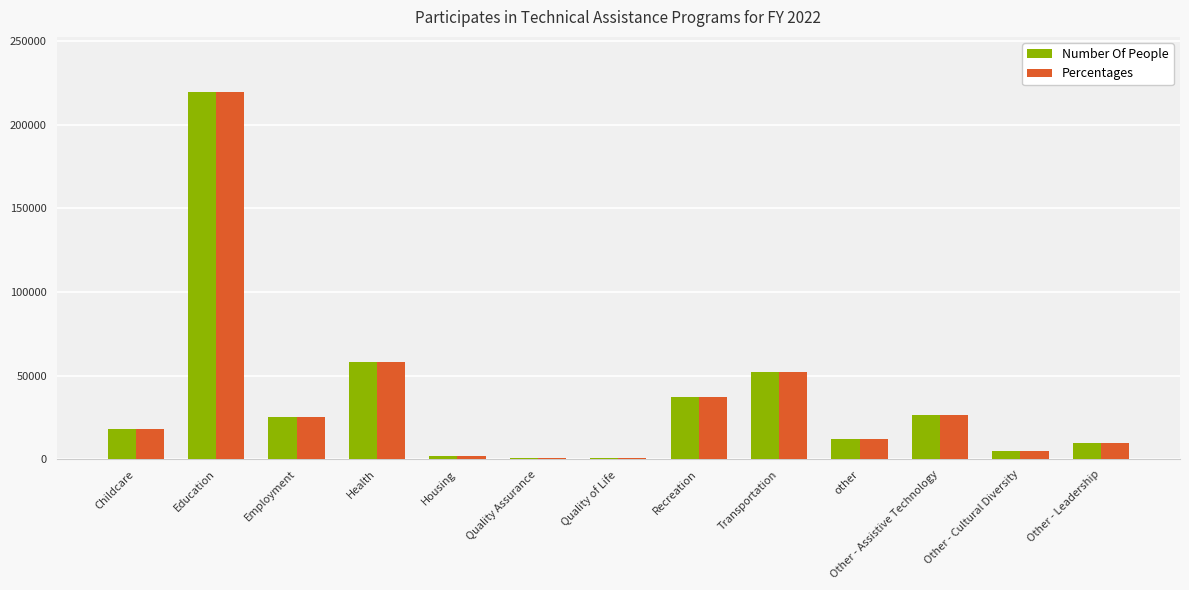

What value does the Number Of People series have at Quality Assurance?

929.0